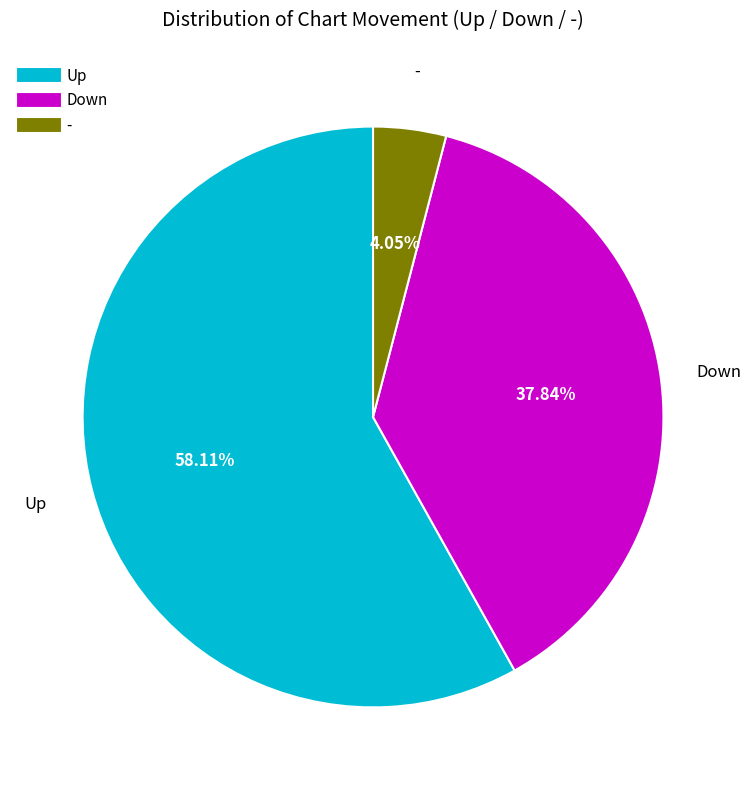

Is there a majority slice in this chart?

Yes